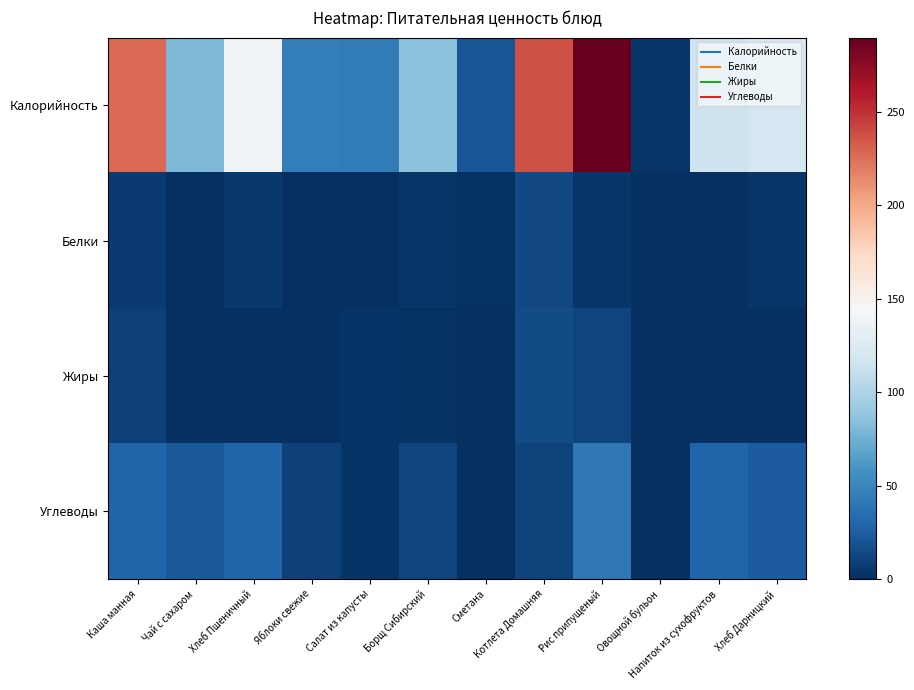

Which series has the largest range (max minus min)?

Калорийность